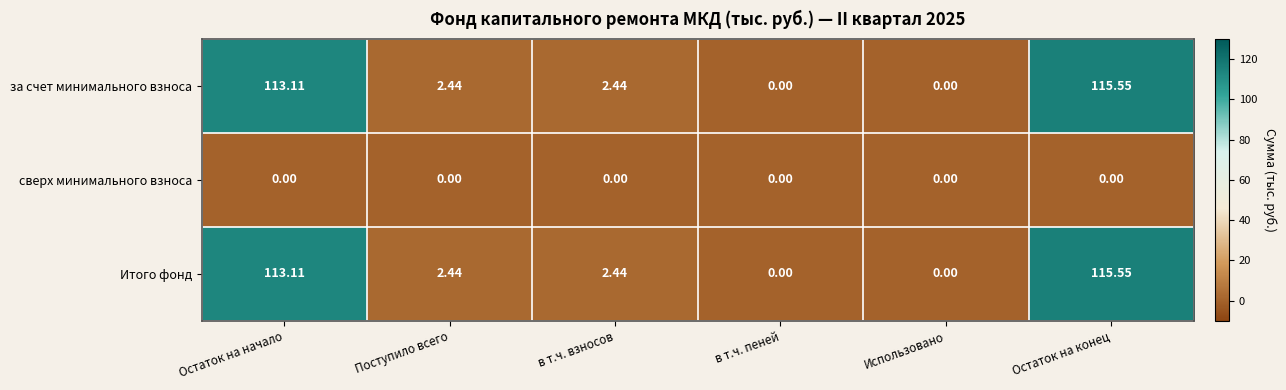

Where does the Итого фонд series first go above 2?

Остаток на начало